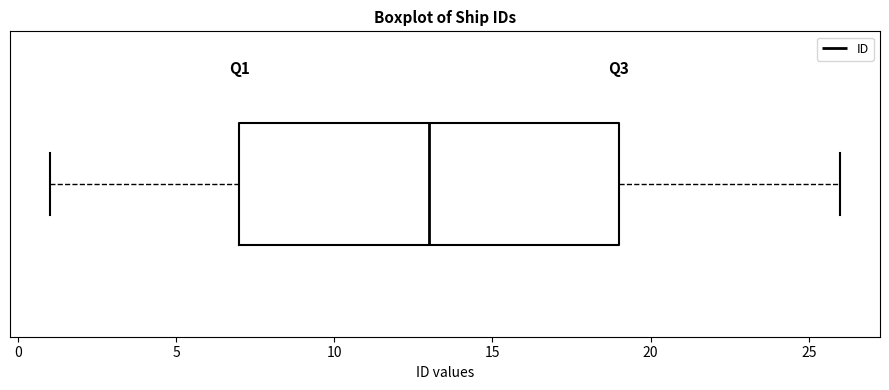

Transcribe this box plot: give where the median line is, the range the box spans, and where the two whiskers end, as read against the x-axis. The values are not printed on the chart, so give them approximately, as read against the axis.

median 13, box 7 to 19, whiskers 1 to 26